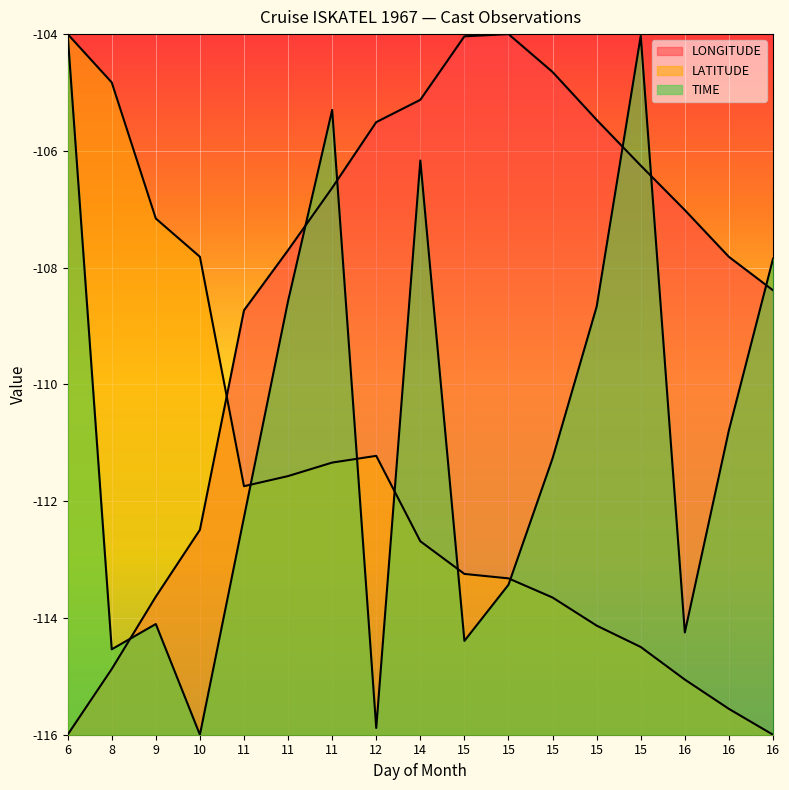

How many distinct data groups are displayed?

3